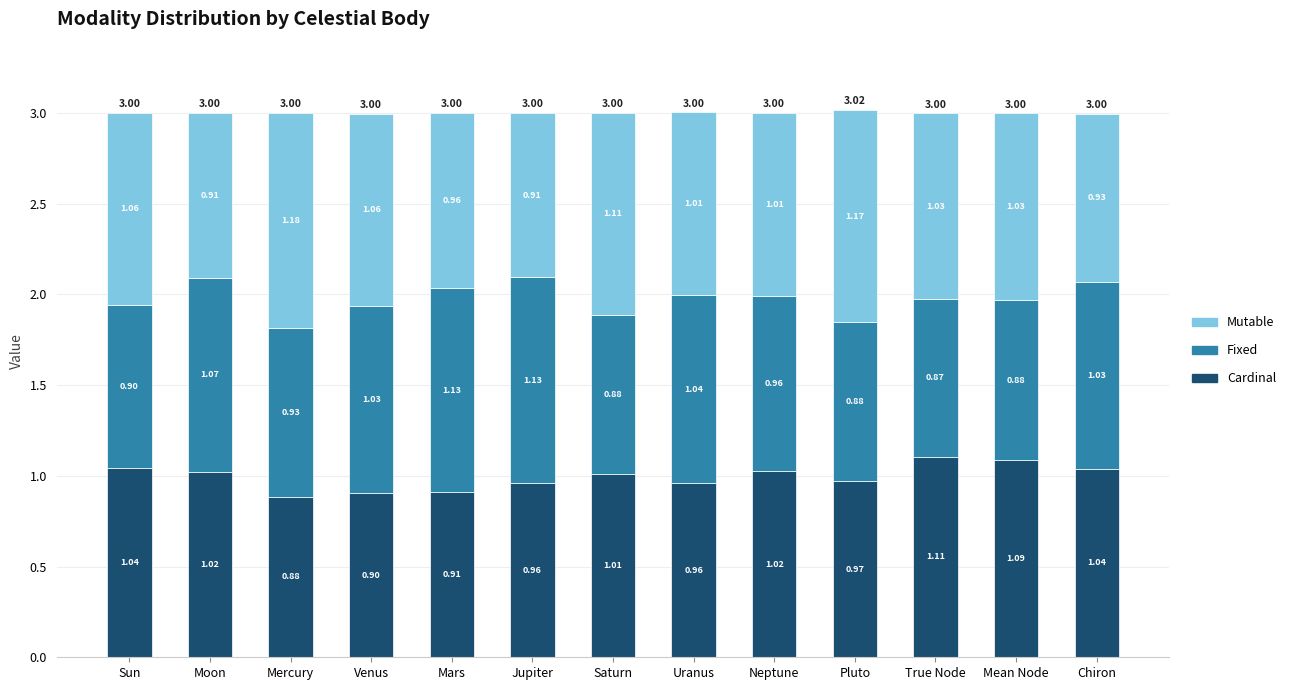

What is the total value across all series at Moon?

3.0